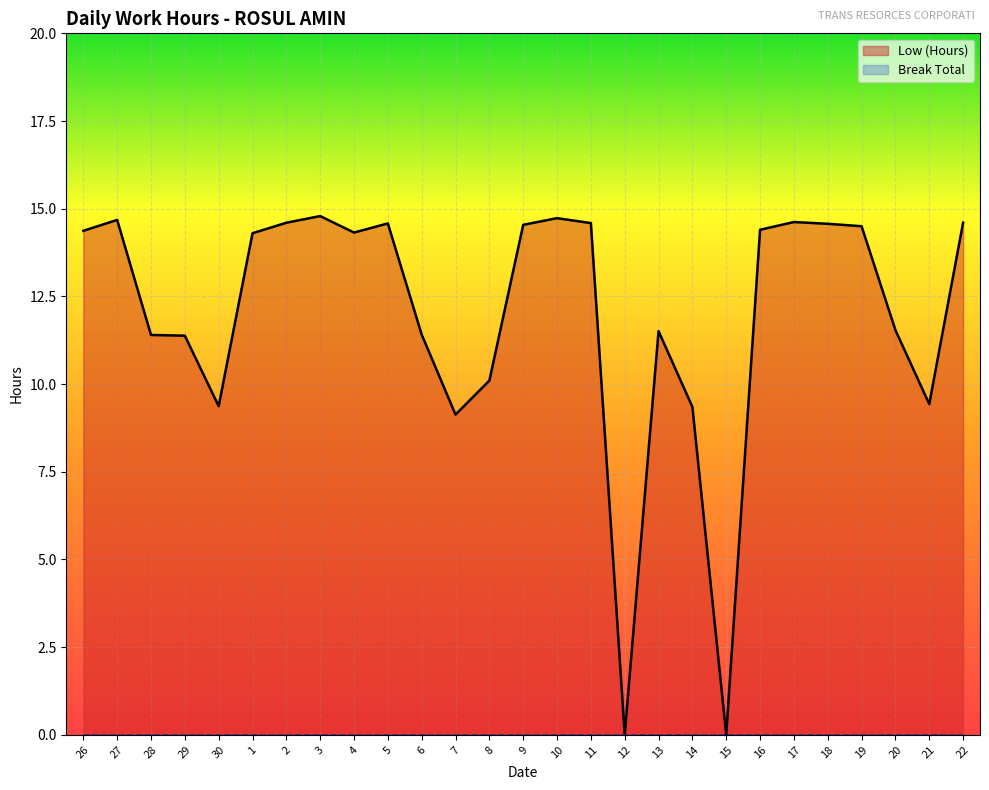

List the labels in order of value, largest first.

3, 10, 27, 17, 2, 22, 11, 5, 18, 9, 19, 16, 26, 4, 1, 20, 13, 6, 28, 29, 8, 21, 30, 14, 7, 12, 15